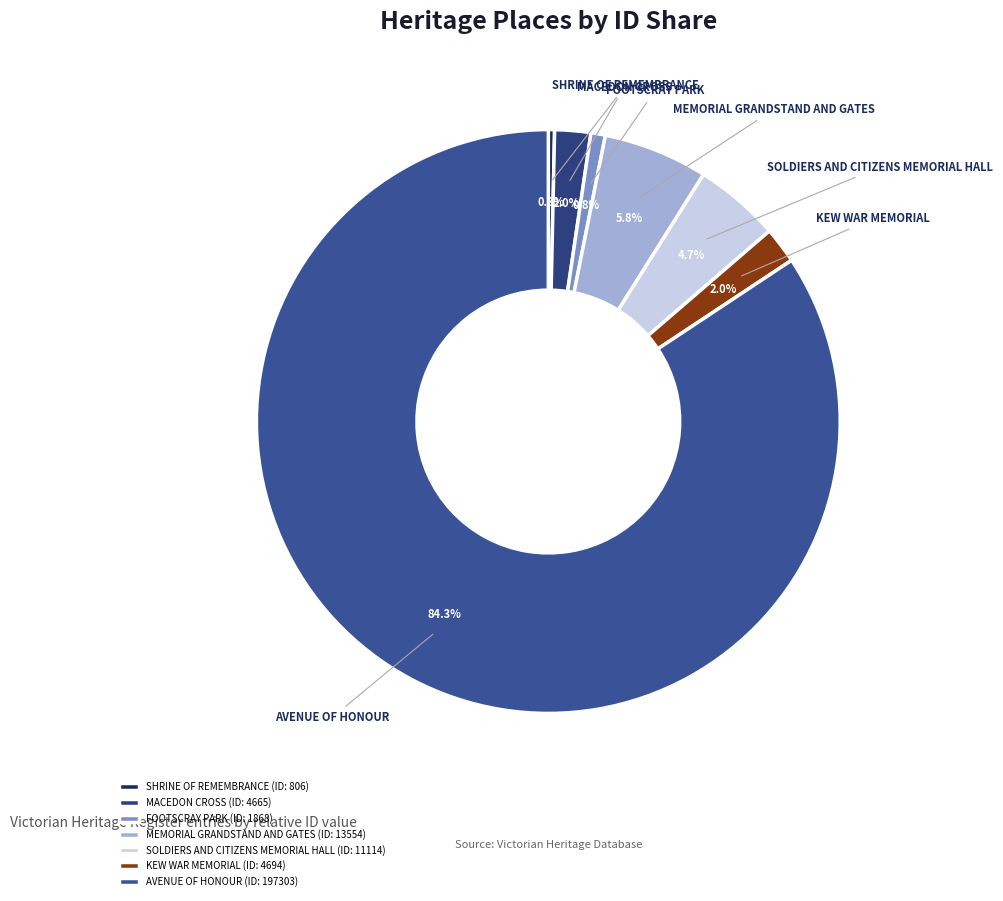

Combined, do MEMORIAL GRANDSTAND AND GATES and FOOTSCRAY PARK account for over 50%?

No